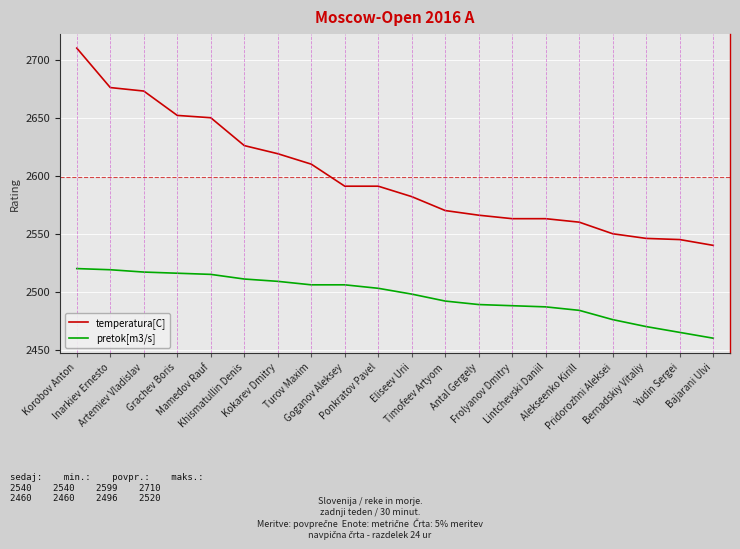

How many categories are shown in the chart?

20